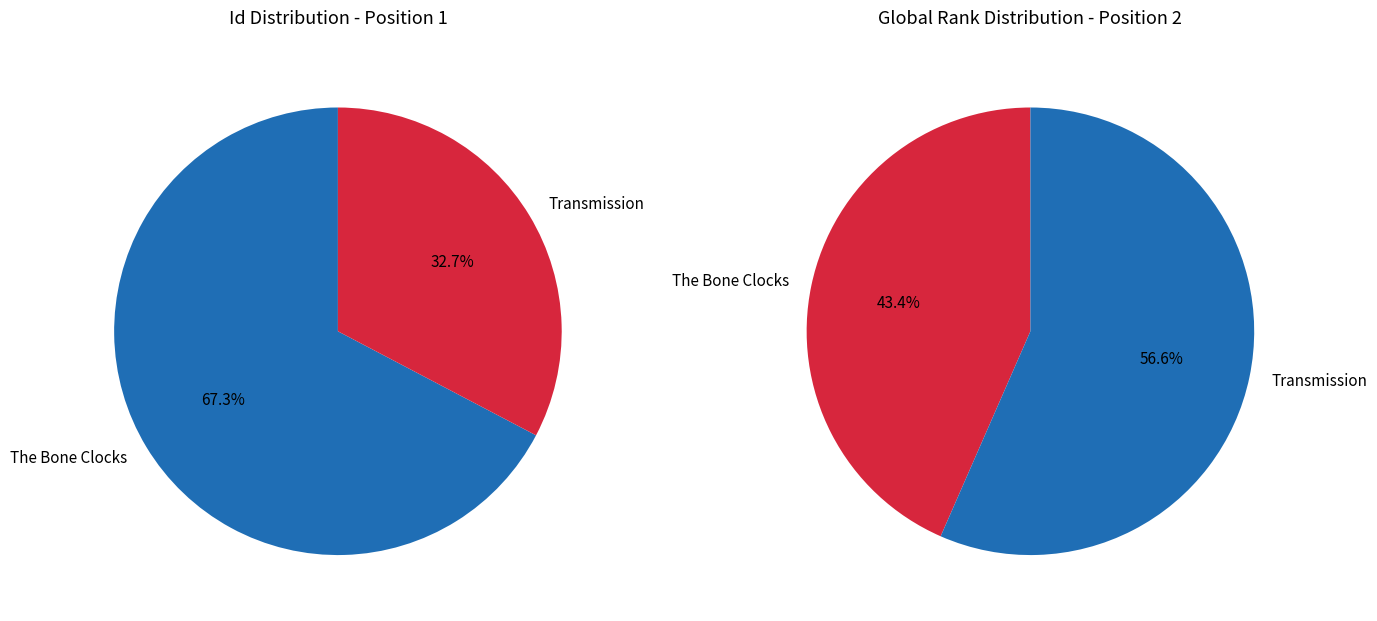

Is the sum of The Bone Clocks and Transmission greater than half?

Yes